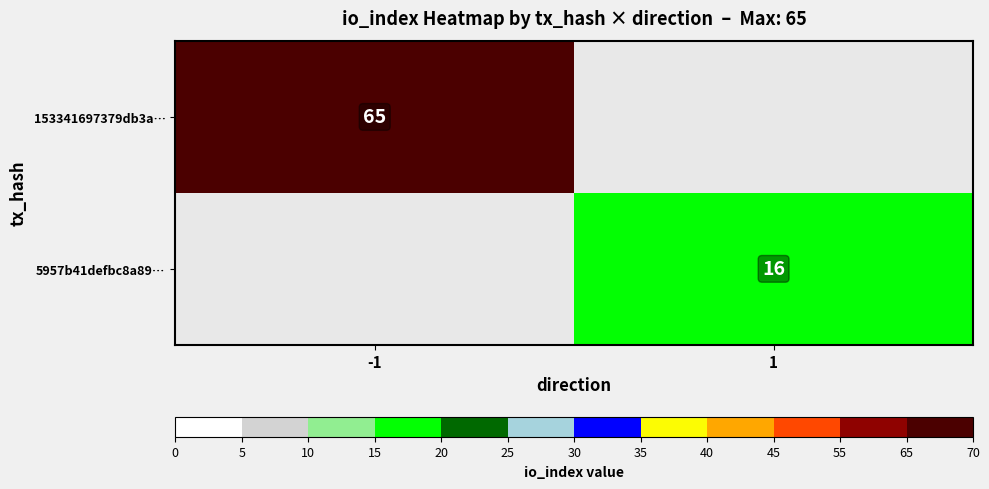

The 153341697379db3a… series shows 65 at -1. True or false?

True